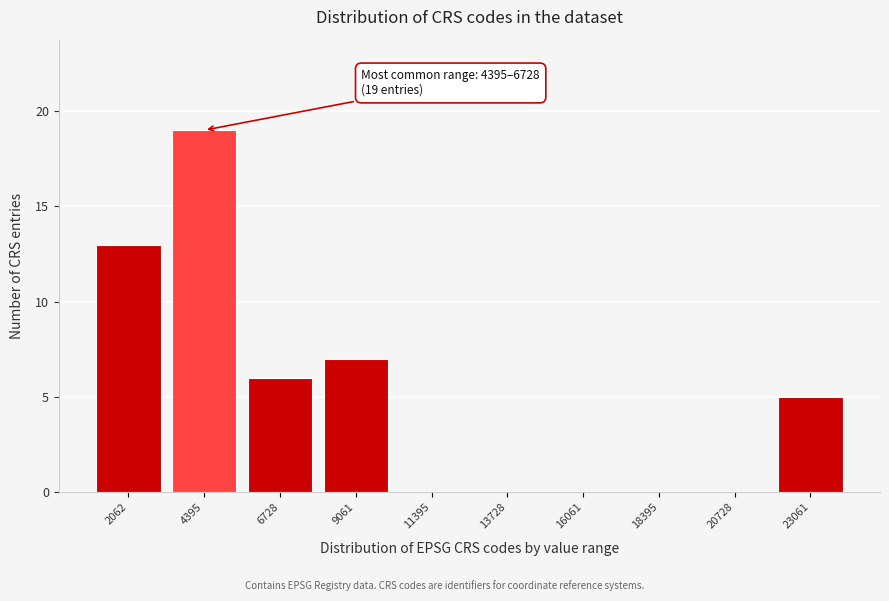

Reading left to right, transcribe all the data shown in this chart.

2062=13	4395=19	6728=6	9061=7	11395=0	13728=0	16061=0	18395=0	20728=0	23061=5